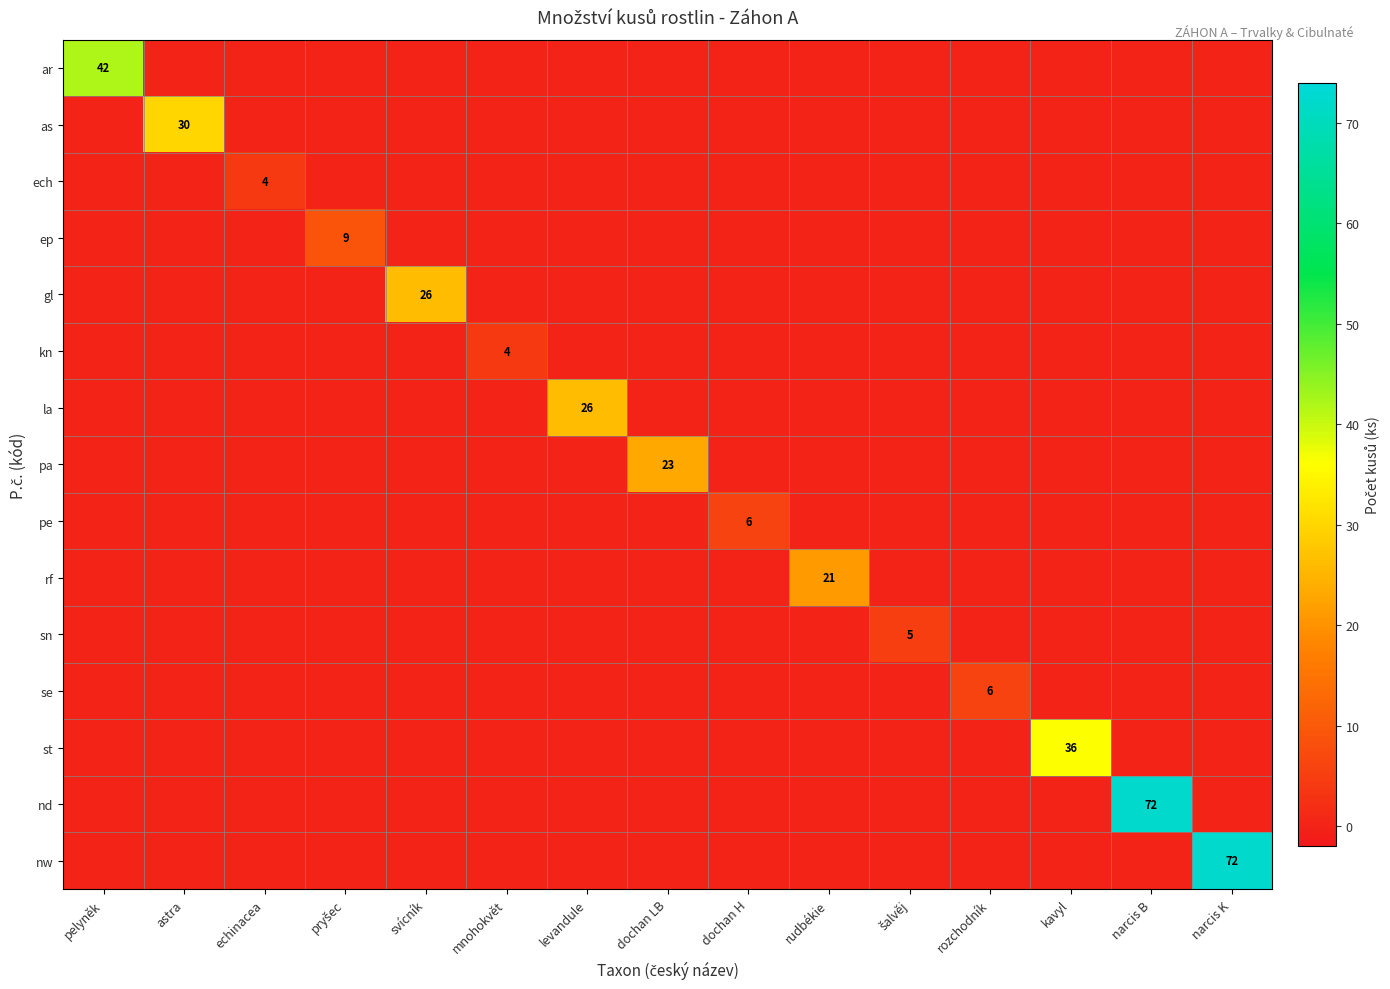

How many data points does each series have?

15